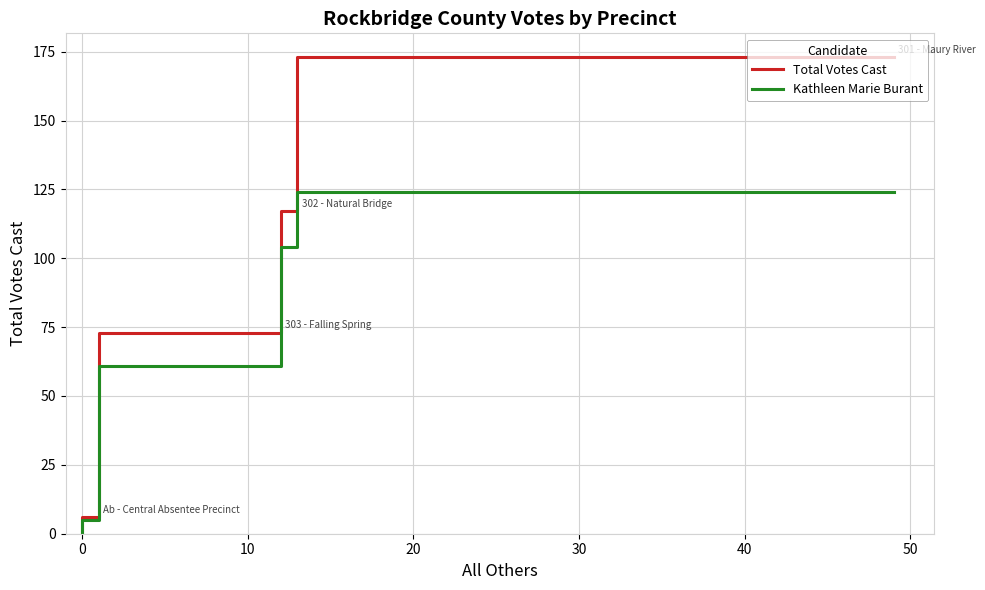

True or false: Total Votes Cast and Kathleen Marie Burant intersect in this chart.

False